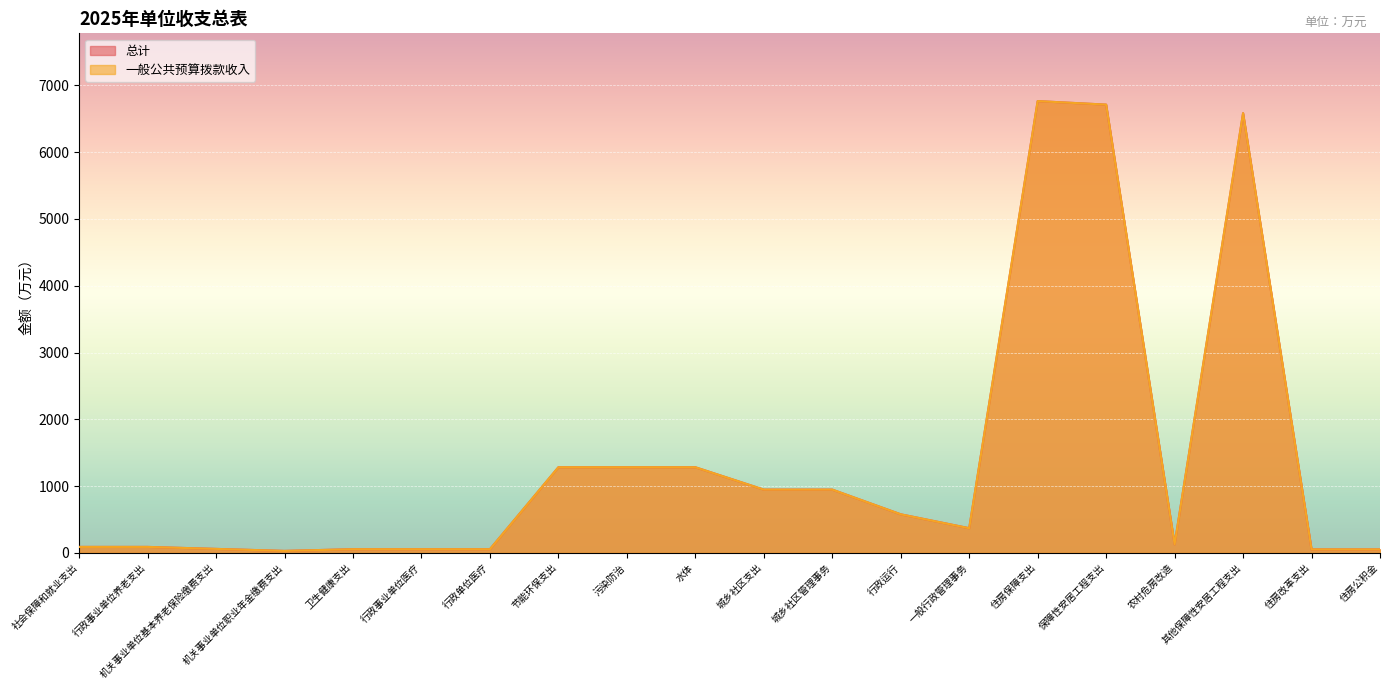

What is the label of the 13th point from the right?

节能环保支出